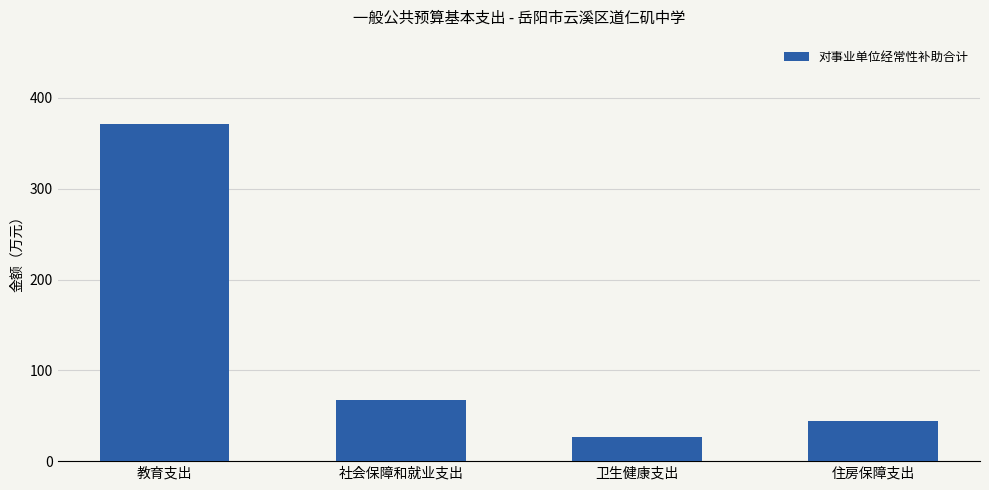

What is the smallest value displayed?

26.6